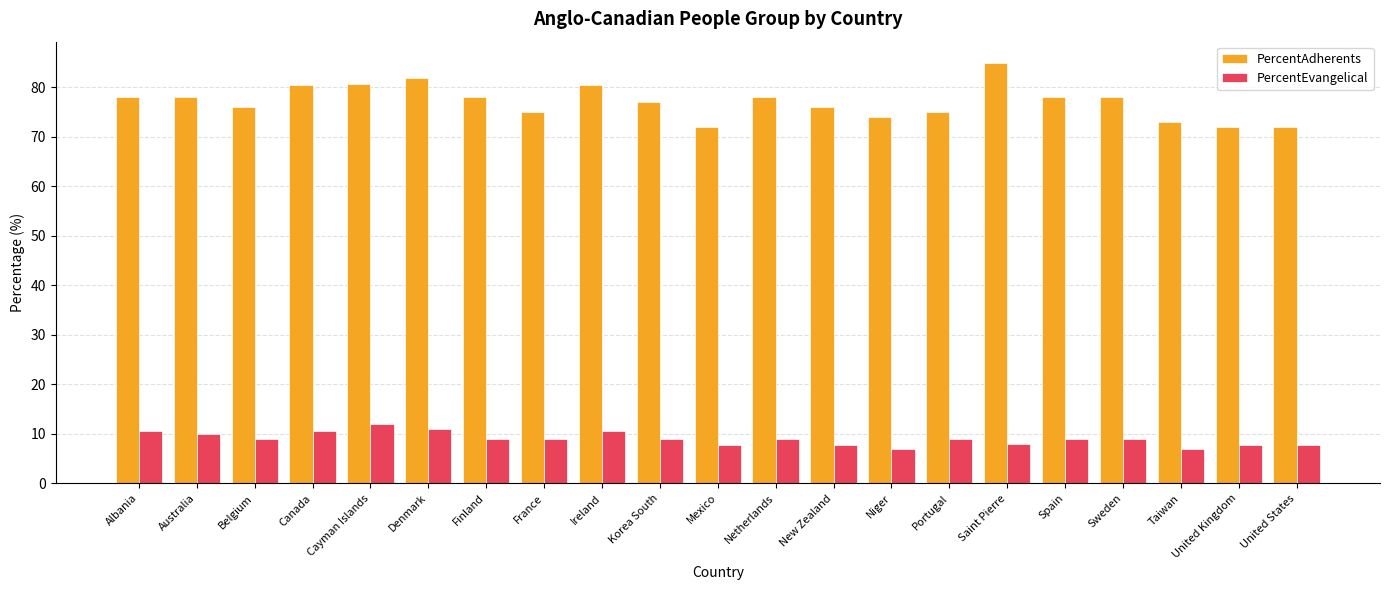

How many categories are shown in the chart?

21